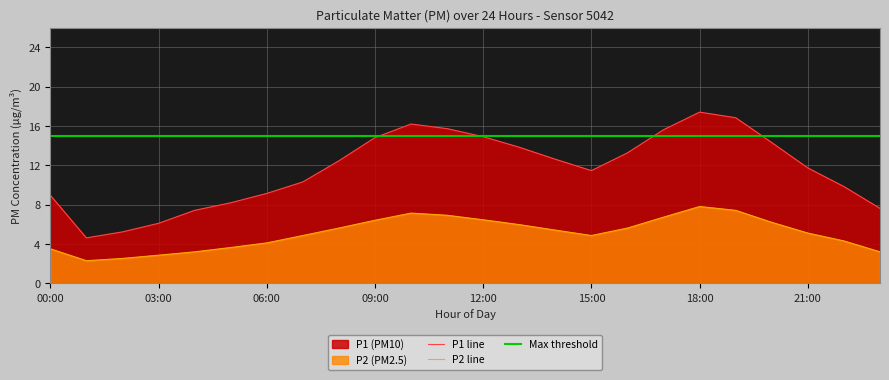

What is the label of the 5th point from the right?

19:00